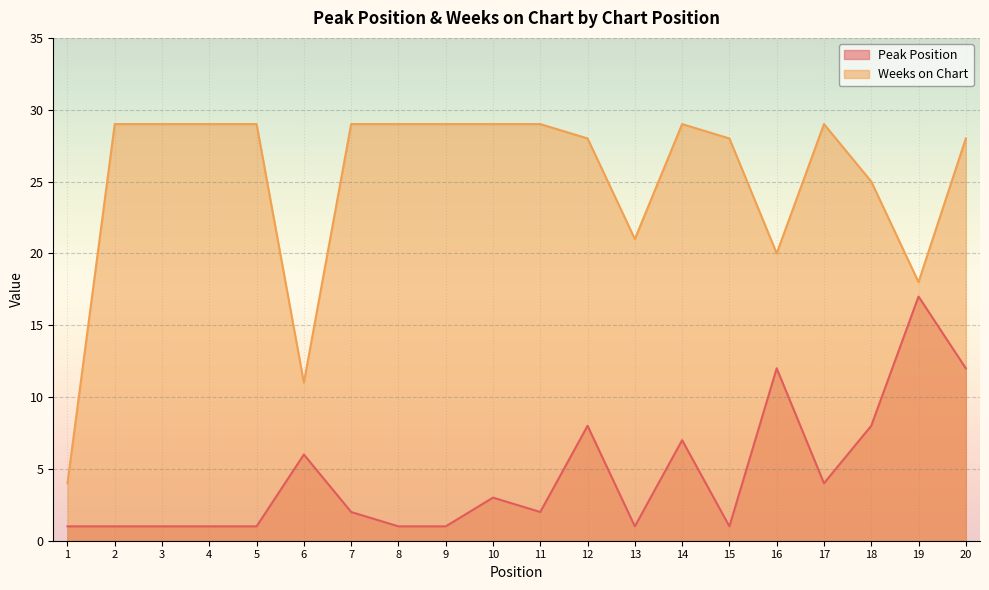

How many values in the Weeks on Chart series are below 29?

9